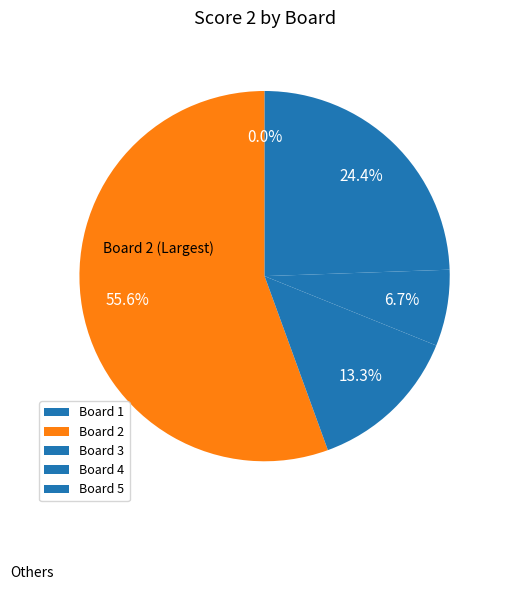

Which category has the biggest portion of the pie?

2